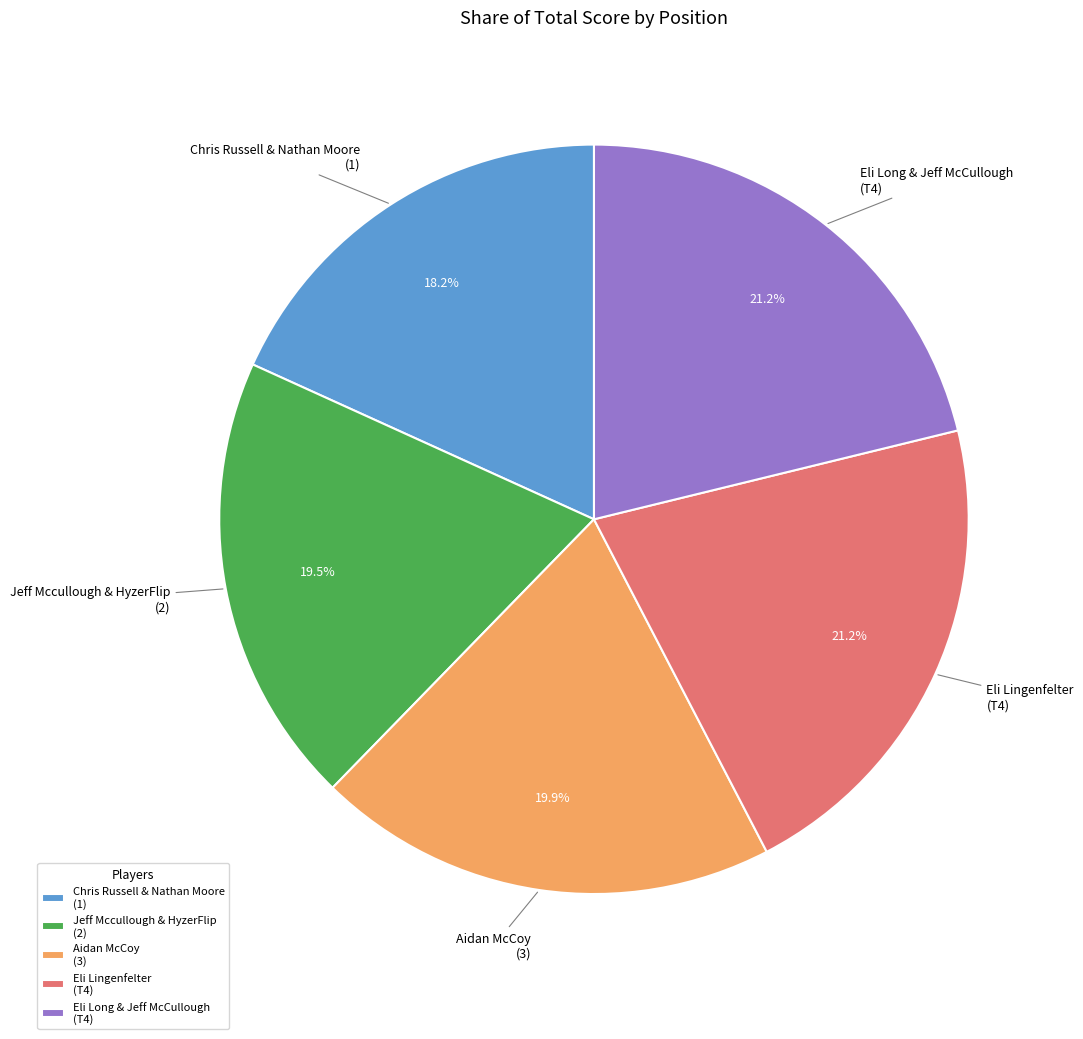

Count the number of slices in the pie.

5